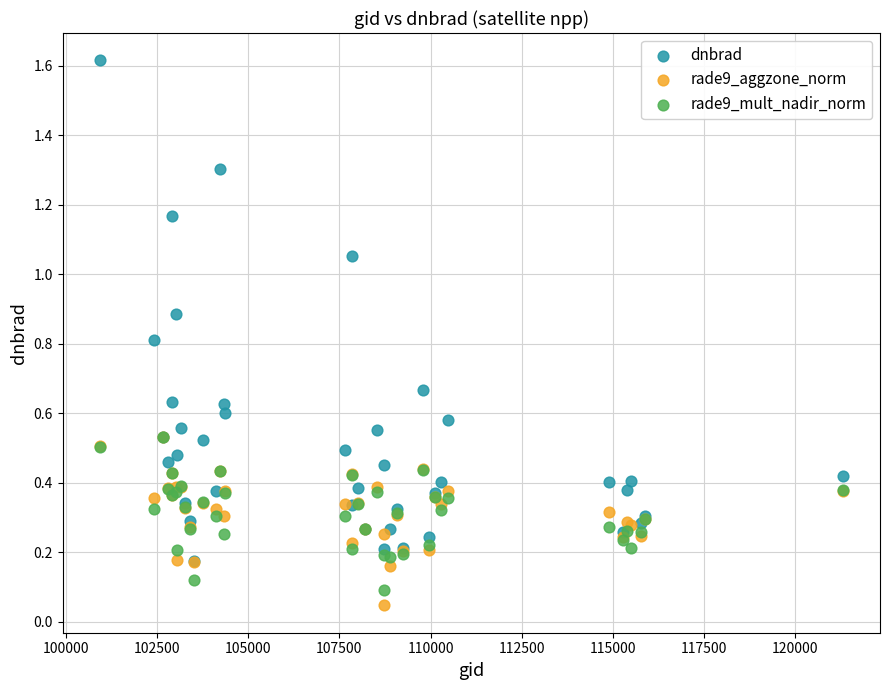

What are all the series names shown in the legend?

dnbrad, rade9_aggzone_norm, rade9_mult_nadir_norm